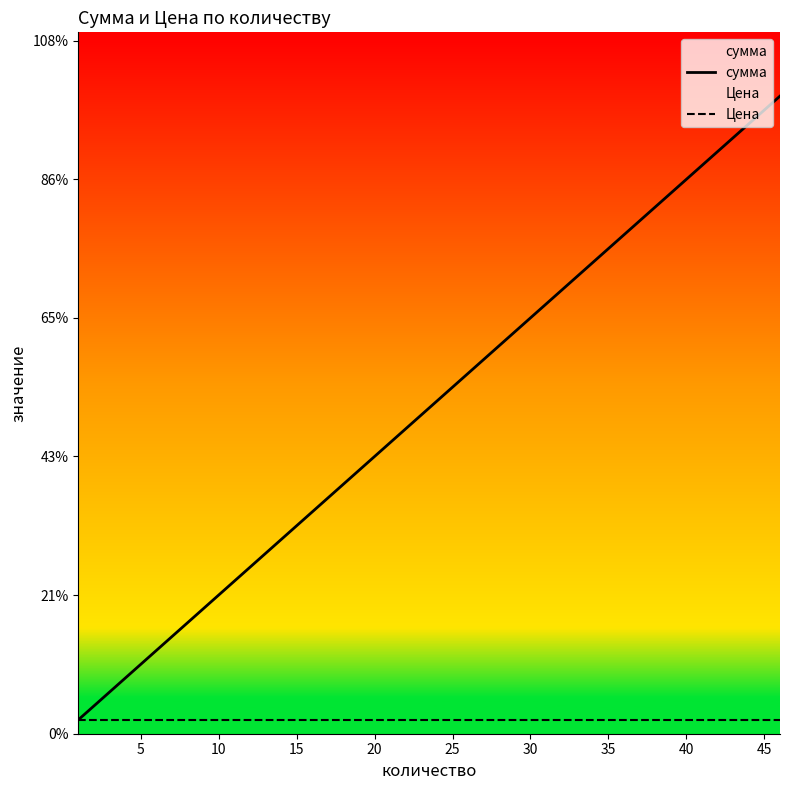

Which series has the widest spread of values?

сумма